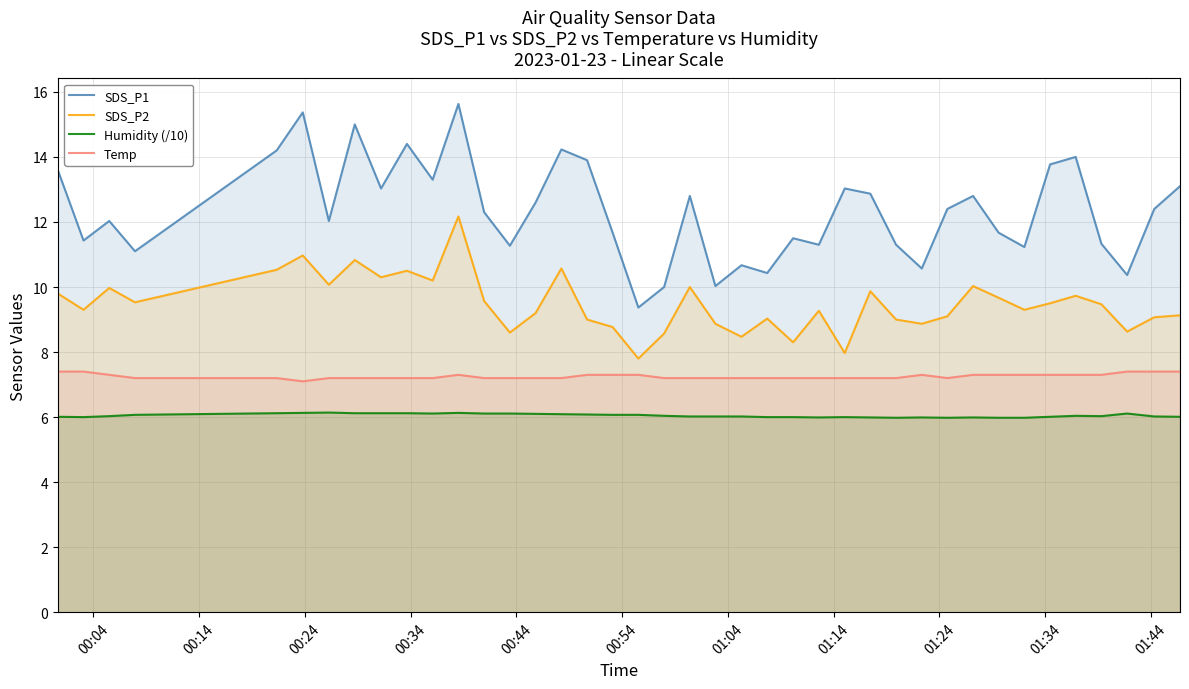

What is the smallest value displayed?

6.0